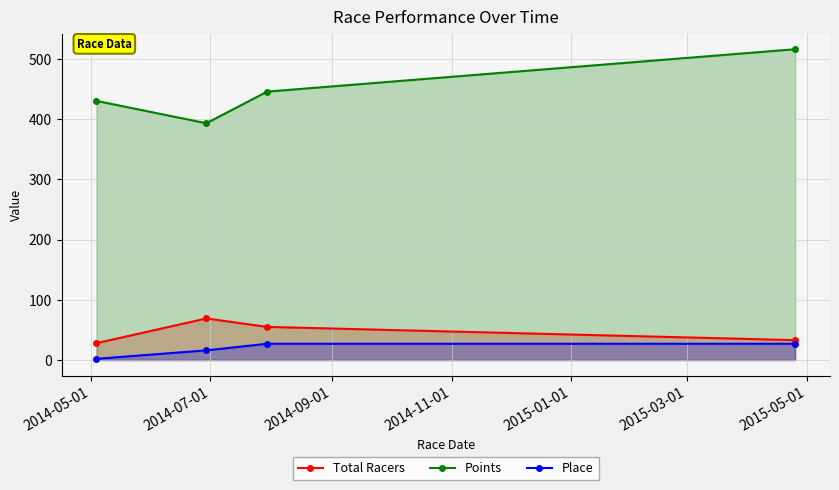

How many distinct data groups are displayed?

3